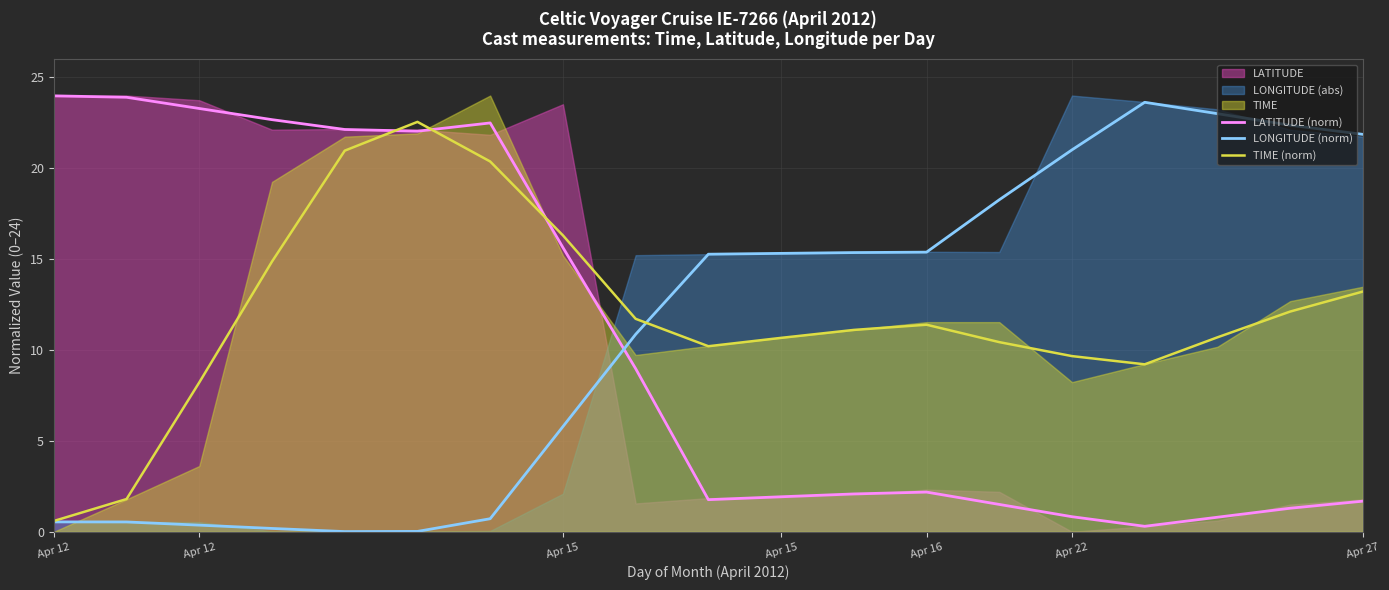

Between which two adjacent categories do LATITUDE (norm) and LONGITUDE (norm) first intersect?

7 and 8